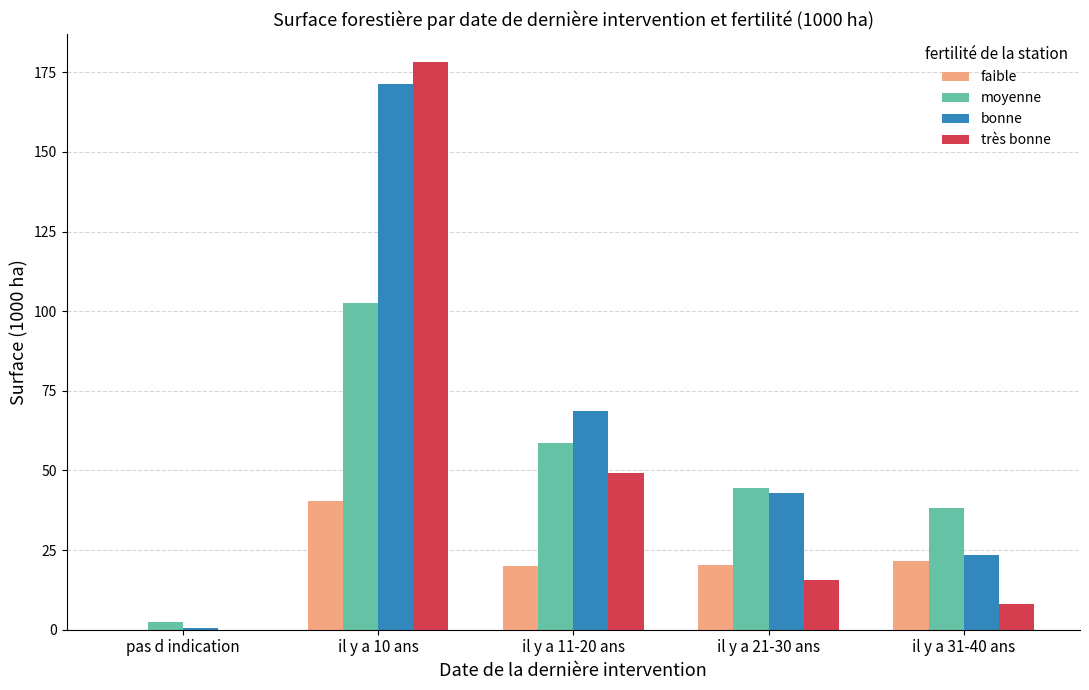

Count the number of categories in the chart.

5